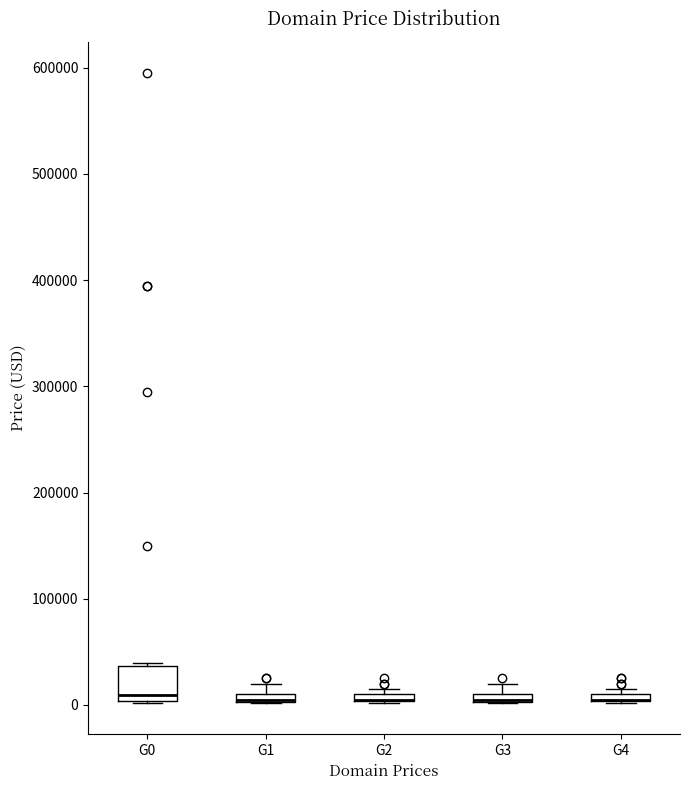

Where is the lower edge of the box for G0 on the y-axis? The values are not printed on the chart, so give them approximately, as read against the axis.

0